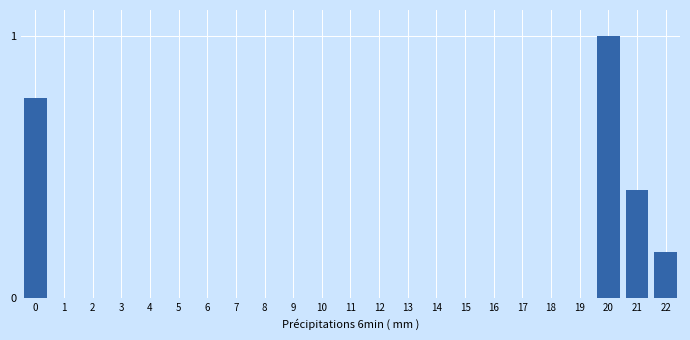

Is it true that the value at 3 is 0.0?

True